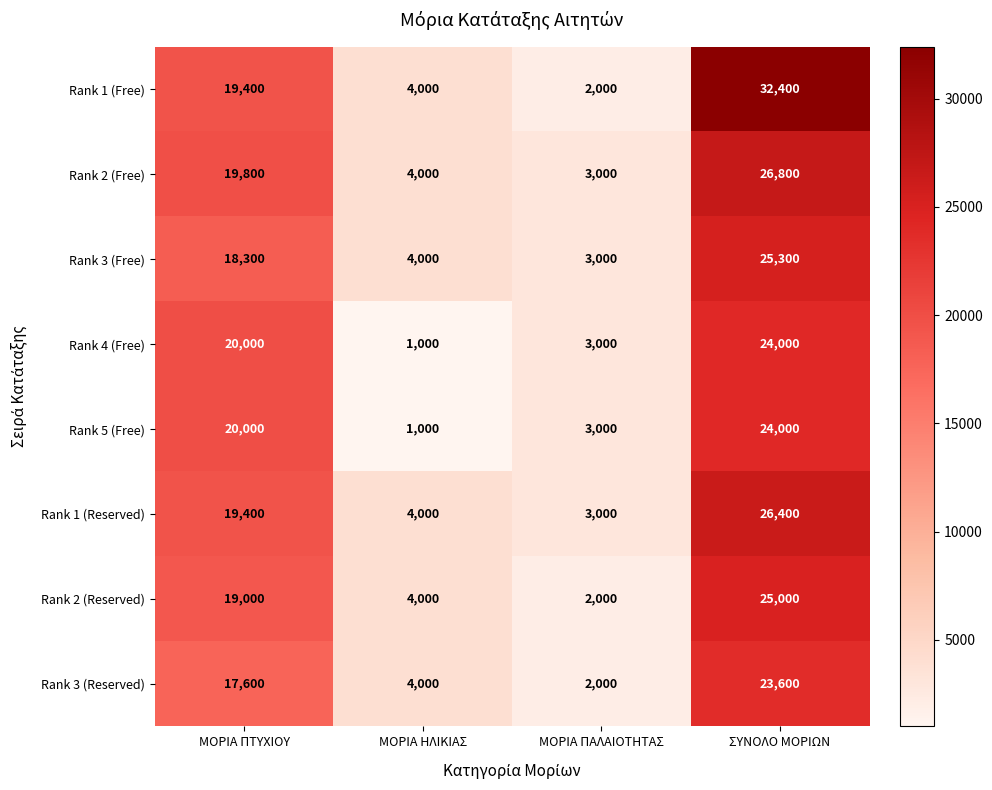

What is the average value of the Rank 1 (Reserved) series?

13200